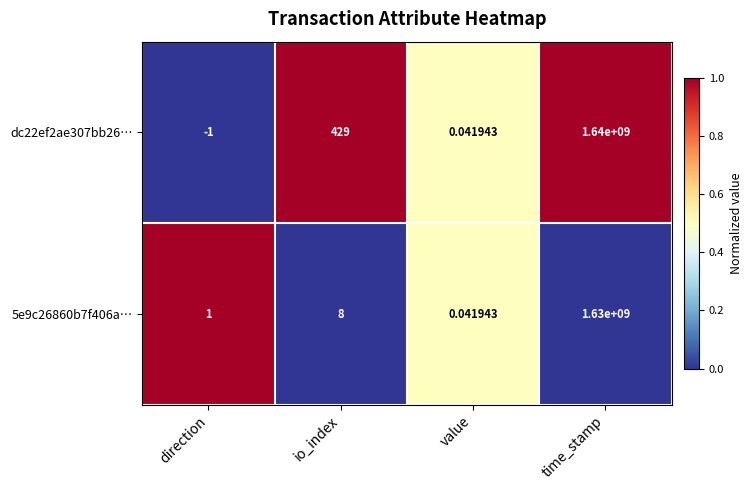

At how many categories does at least one series exceed 0?

4